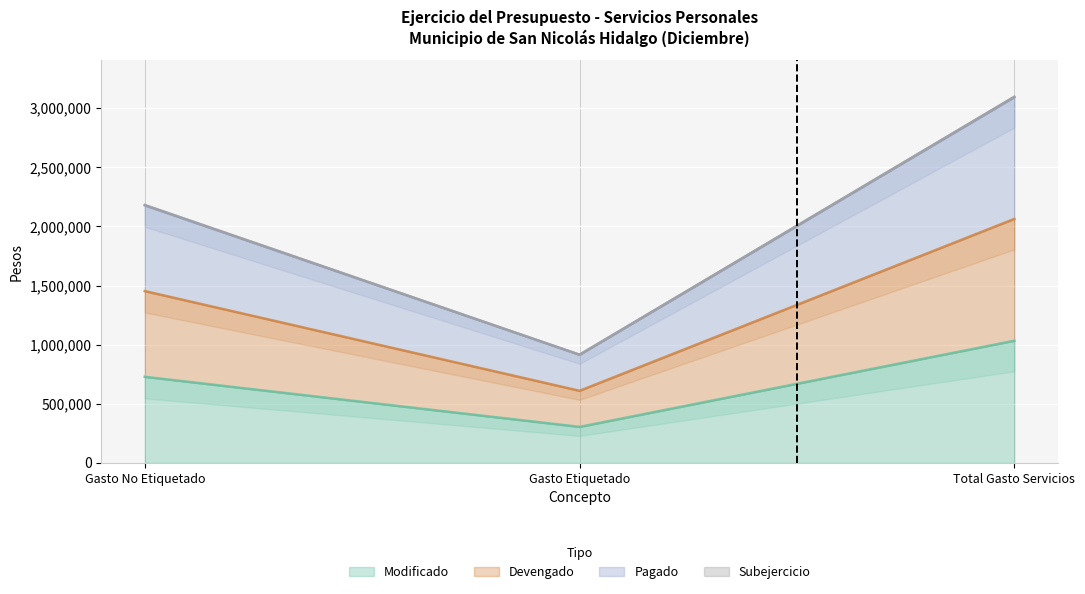

Rank the series by their maximum value, from highest to lowest.

Devengado, Pagado, Modificado